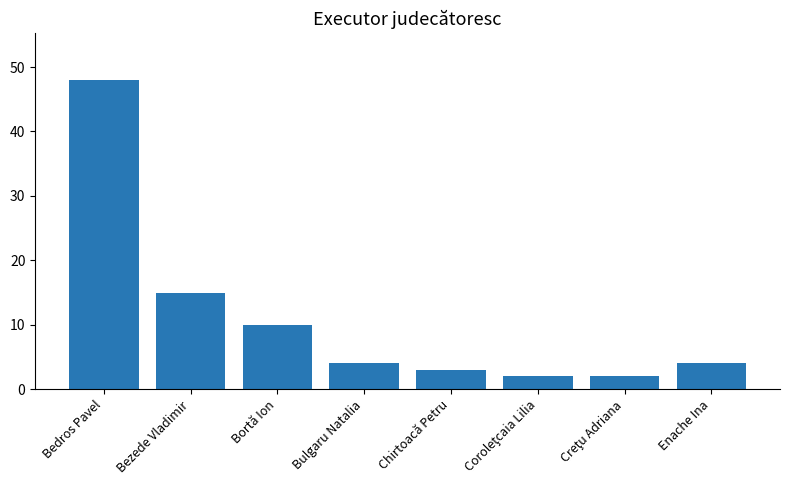

What is the ratio of the value at Enache Ina to the value at Bezede Vladimir?

0.3